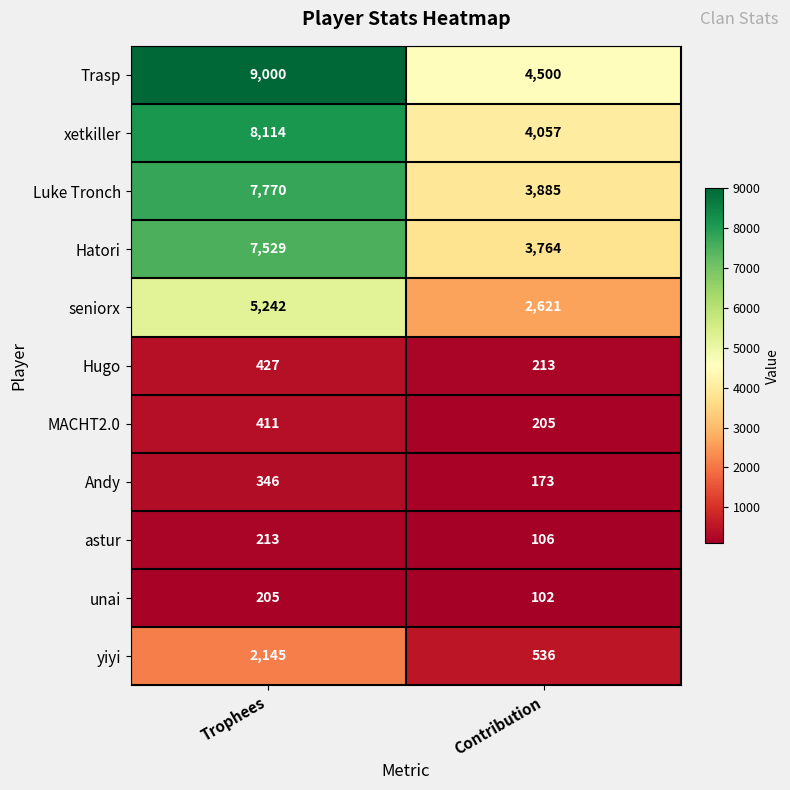

At Trophees, list the series in order from smallest to largest.

unai, astur, Andy, MACHT2.0, Hugo, yiyi, seniorx, Hatori, Luke Tronch, xetkiller, Trasp